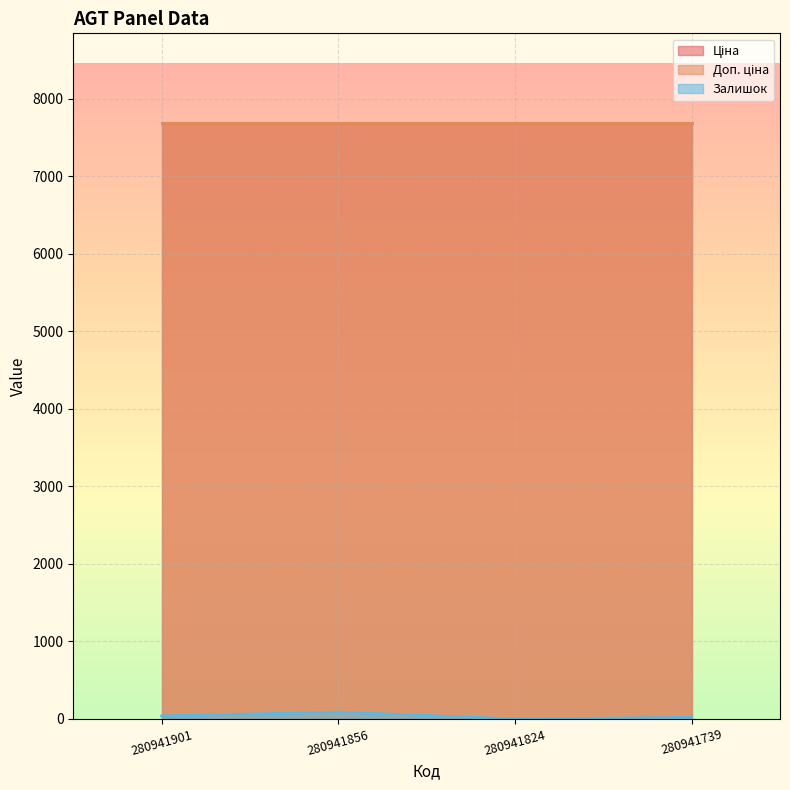

At which category does Залишок reach its first local peak?

280941856